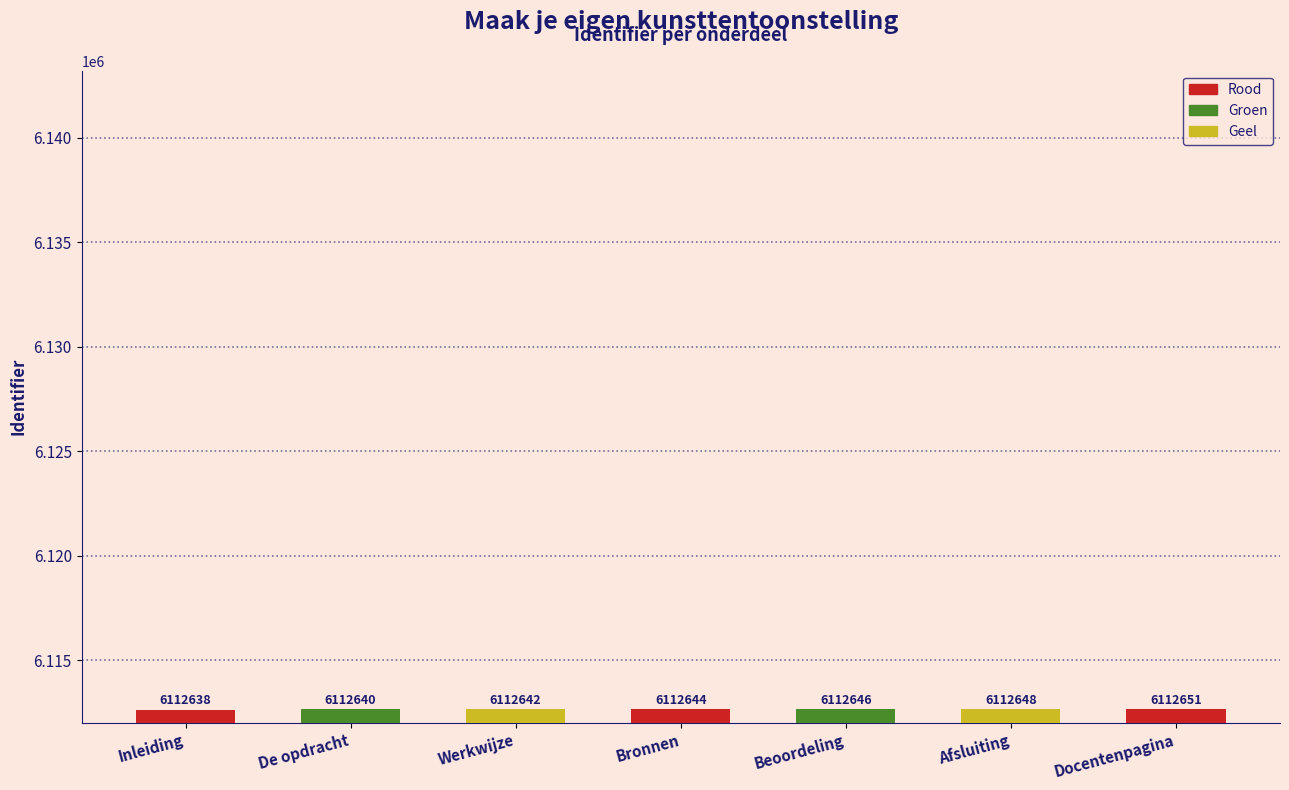

At which label is the value closest to 6112644?

Bronnen